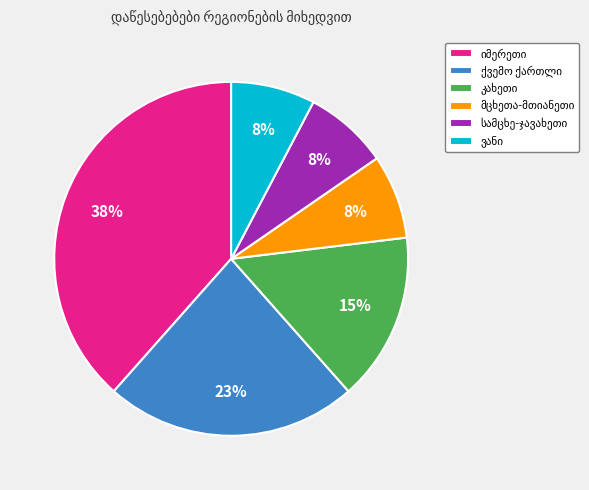

To the nearest percent, what is the average slice percentage?

17%